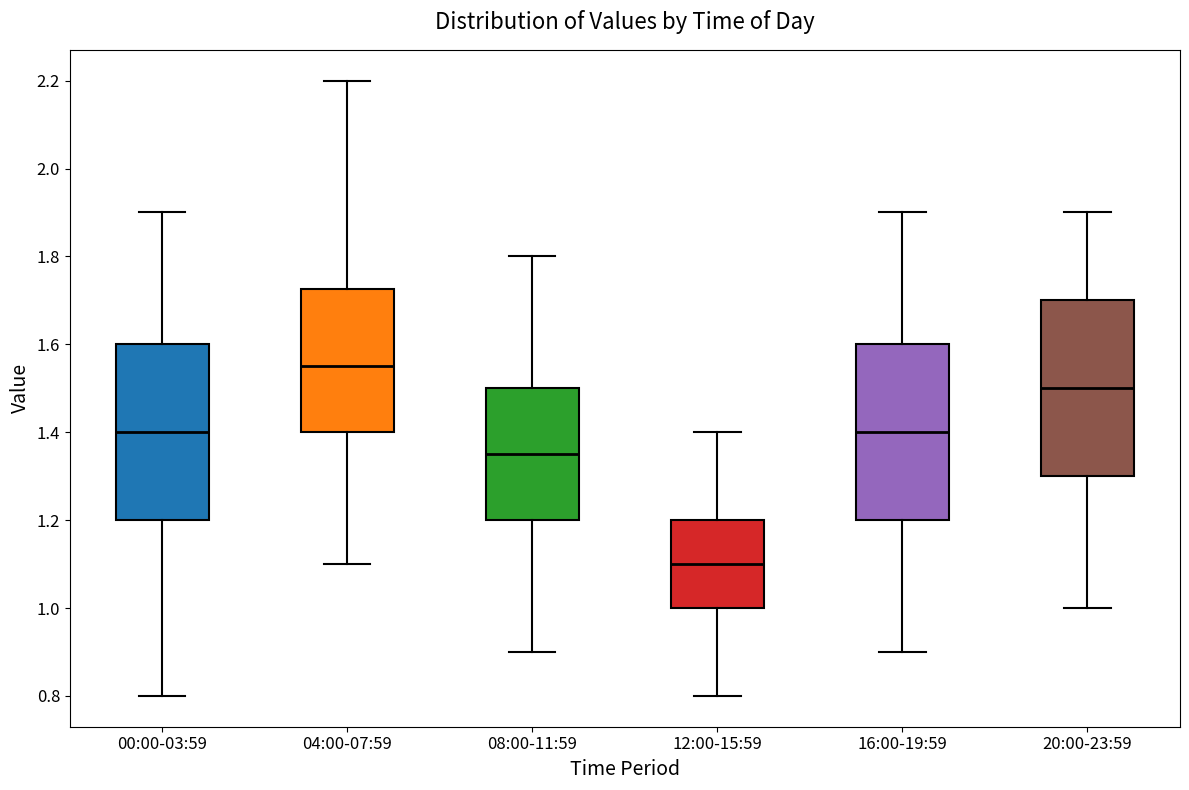

Reading left to right, read every box against the y-axis: the position of its median line, the range the box covers, and the ends of its whiskers. The values are not printed on the chart, so give them approximately, as read against the axis.

00:00-03:59: median 1.40, box 1.20 to 1.60, whiskers 0.80 to 1.90
04:00-07:59: median 1.56, box 1.40 to 1.72, whiskers 1.10 to 2.20
08:00-11:59: median 1.36, box 1.20 to 1.50, whiskers 0.90 to 1.80
12:00-15:59: median 1.10, box 1.00 to 1.20, whiskers 0.80 to 1.40
16:00-19:59: median 1.40, box 1.20 to 1.60, whiskers 0.90 to 1.90
20:00-23:59: median 1.50, box 1.30 to 1.70, whiskers 1.00 to 1.90